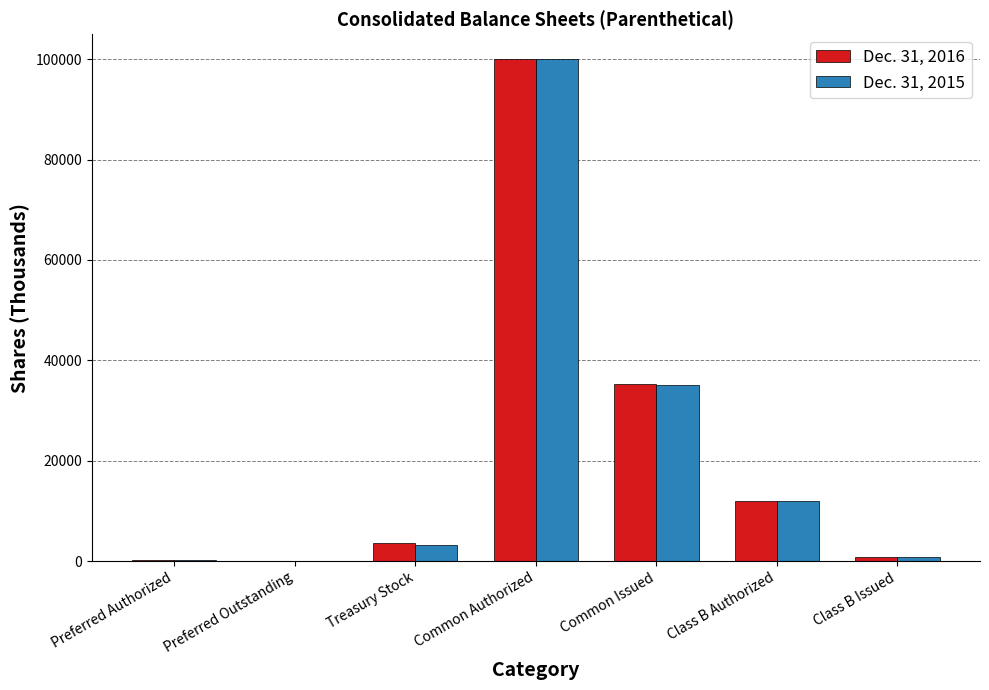

The Dec. 31, 2016 series shows 139164 at Common Authorized. True or false?

False